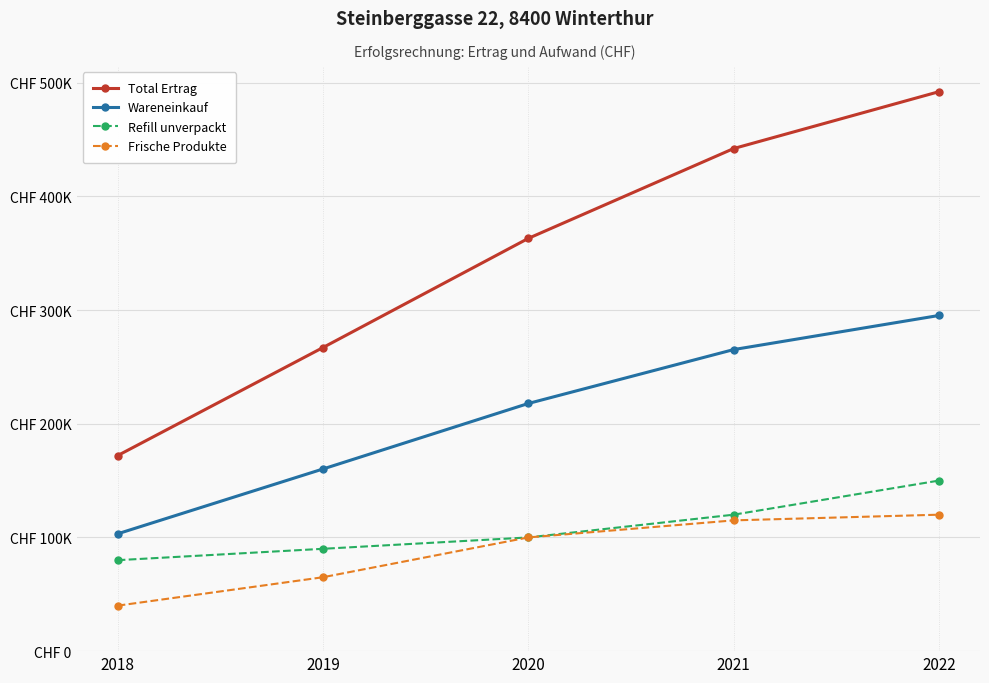

Is this an area chart (filled region under the line)?

No